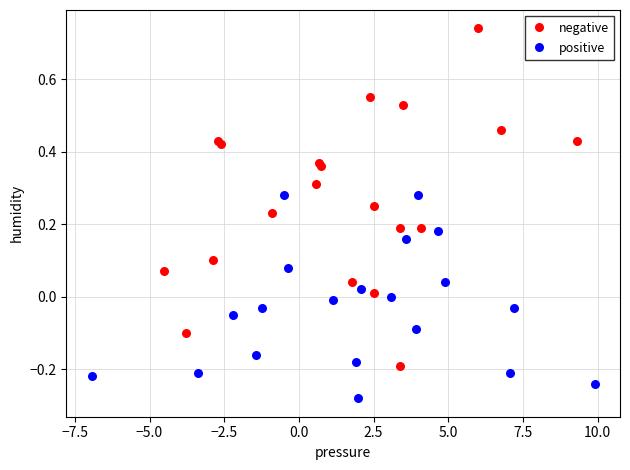

Which series reaches the maximum Y coordinate?

negative